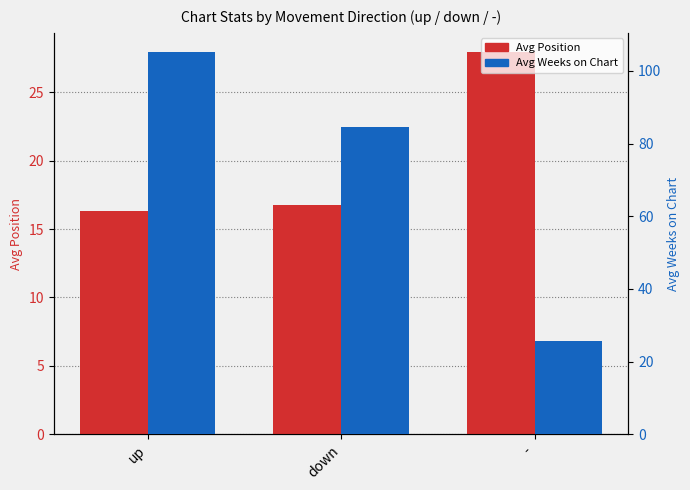

At how many categories does at least one series exceed 78?

2